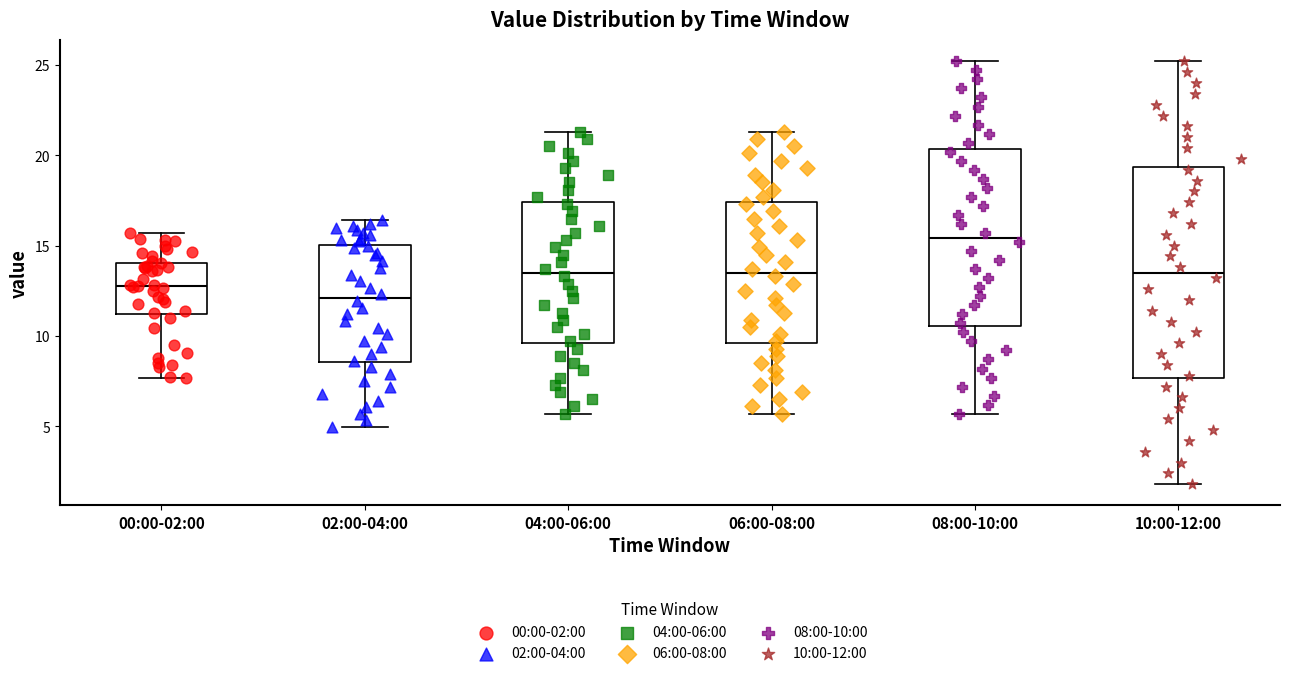

Reading left to right, read every box against the y-axis: the position of its median line, the range the box covers, and the ends of its whiskers. The values are not printed on the chart, so give them approximately, as read against the axis.

00:00-02:00: median 13.0, box 11.0 to 14.0, whiskers 7.5 to 15.5
02:00-04:00: median 12.0, box 8.5 to 15.0, whiskers 5.0 to 16.5
04:00-06:00: median 13.5, box 9.5 to 17.5, whiskers 5.5 to 21.5
06:00-08:00: median 13.5, box 9.5 to 17.5, whiskers 5.5 to 21.5
08:00-10:00: median 15.5, box 10.5 to 20.5, whiskers 5.5 to 25.0
10:00-12:00: median 13.5, box 7.5 to 19.5, whiskers 2.0 to 25.0